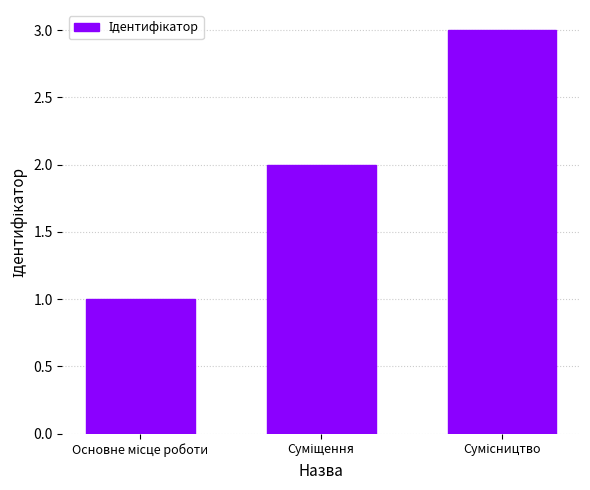

What is the sum of all values?

6